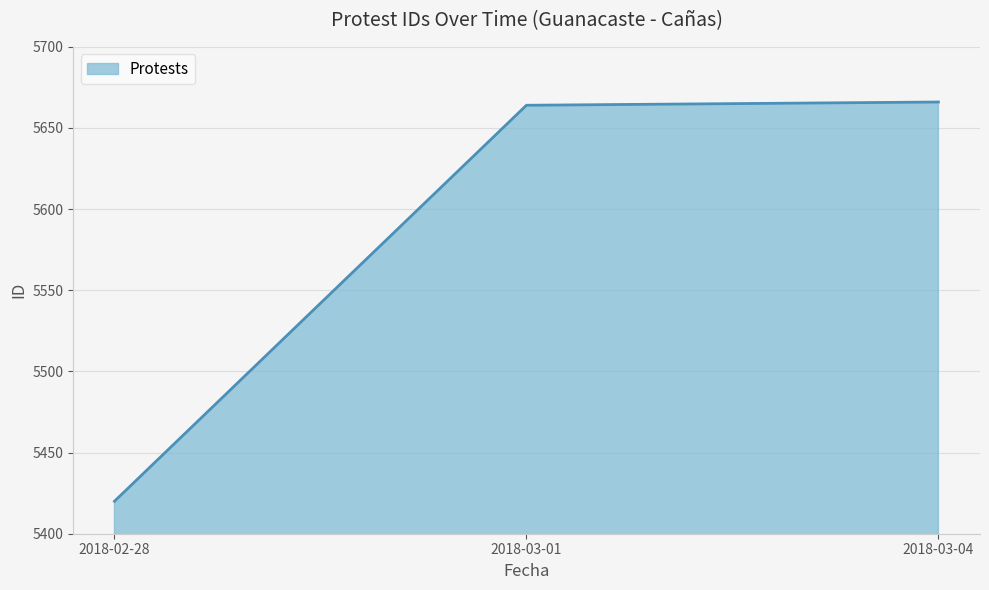

What is the smallest value displayed?

5420